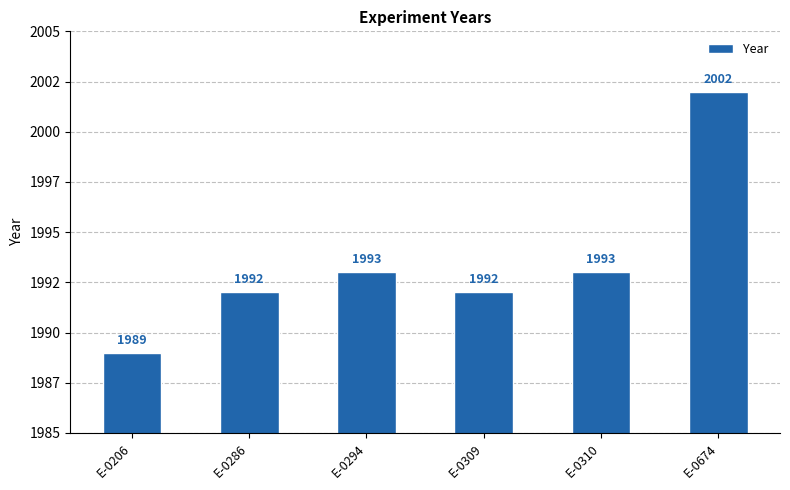

Does the chart contain any negative values?

No